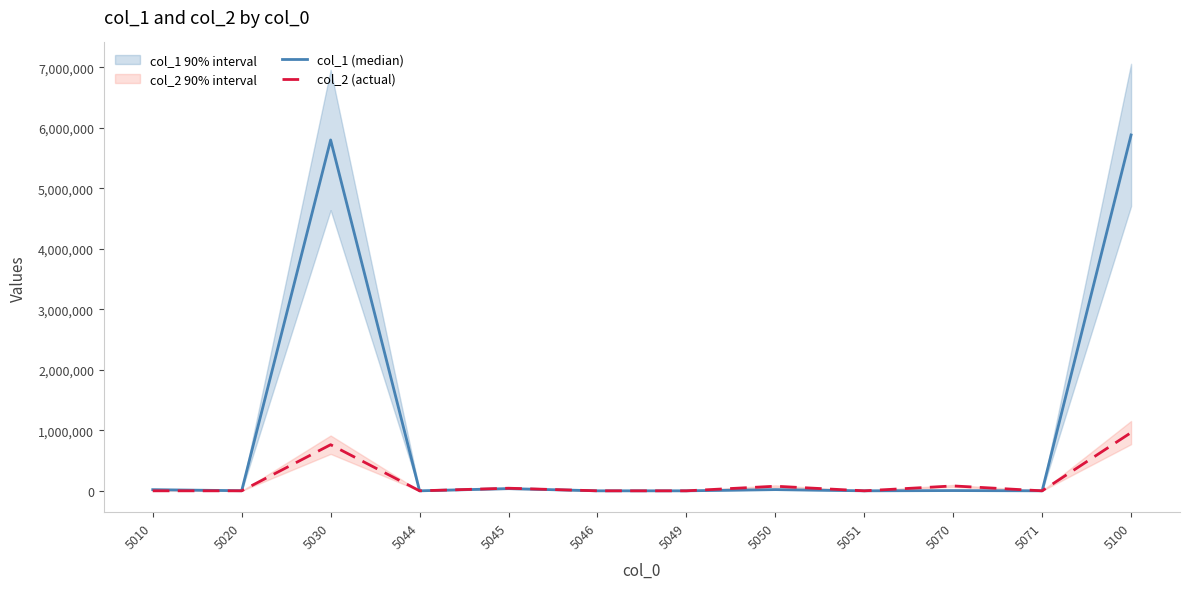

What is the difference between the col_2 (actual) values at 5020 and 5051?

28